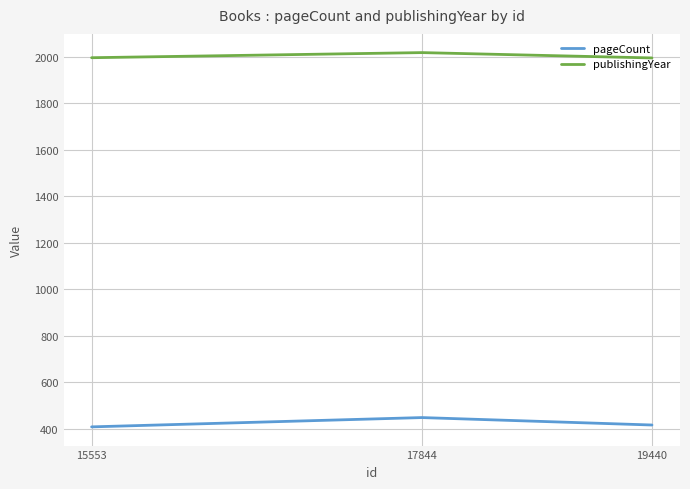

The value of publishingYear at 15553 is 1996. True or false?

True